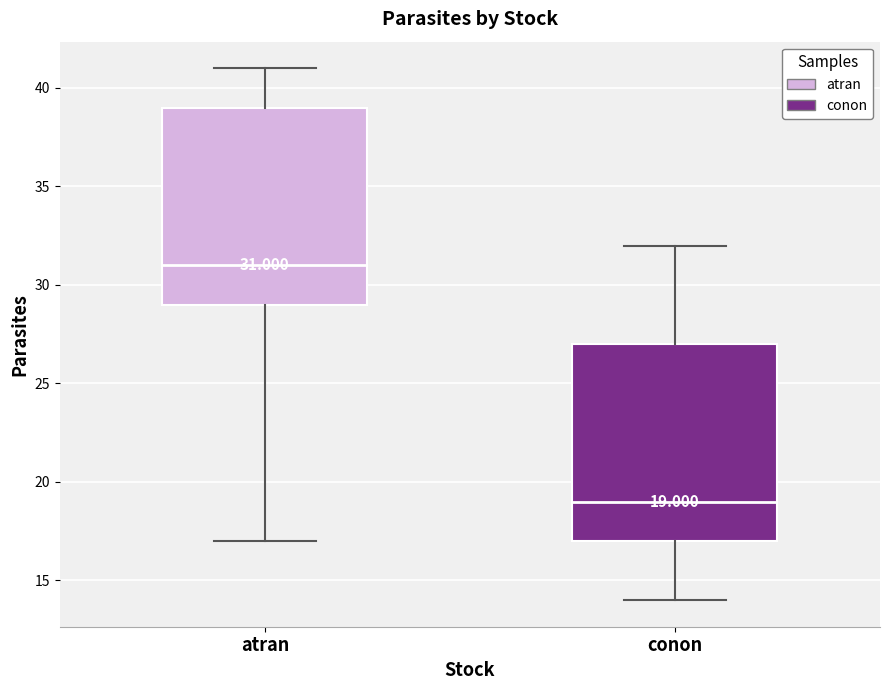

Which box's median line is the highest?

atran